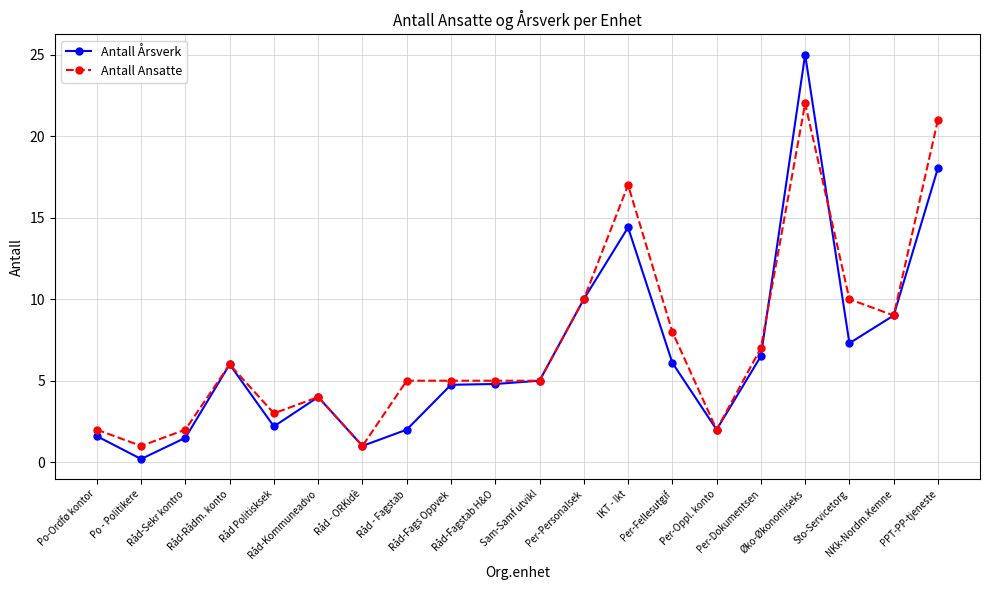

Which series has the largest range (max minus min)?

Antall Årsverk